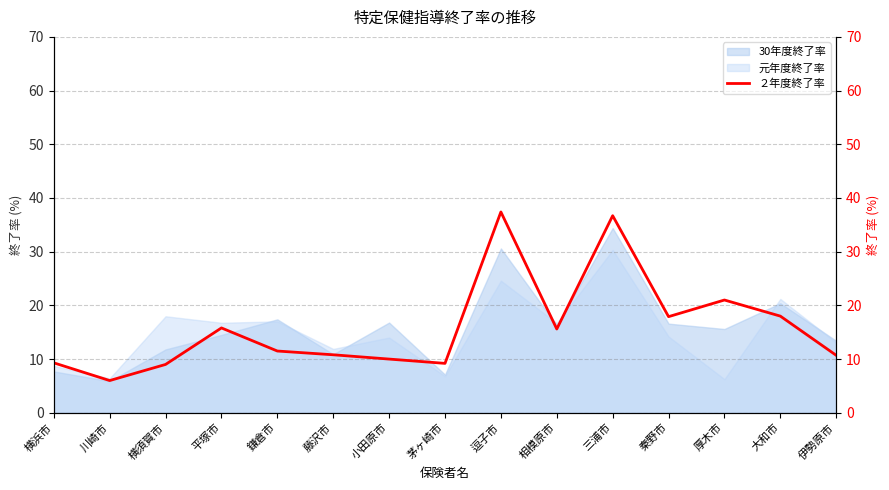

How many values exceed 11?

8